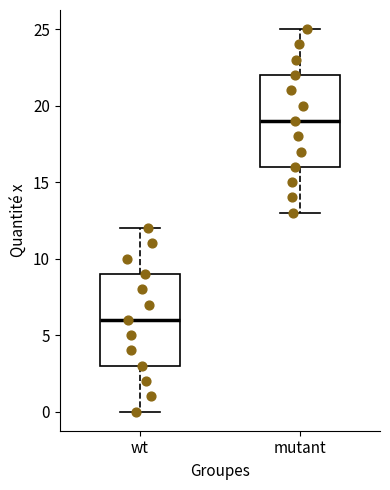

Which box has the lowest median line?

wt